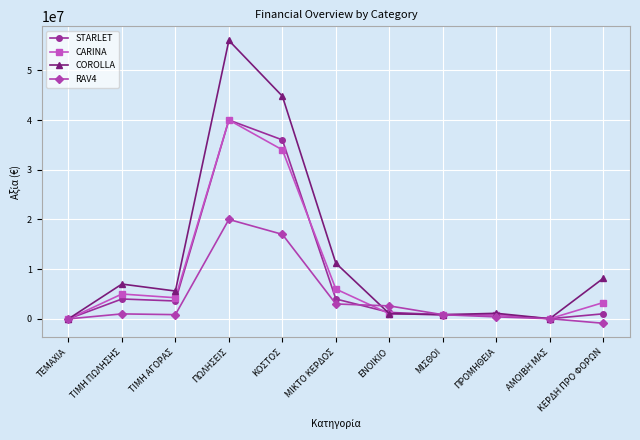

Where is the first local minimum for COROLLA?

ΤΙΜΗ ΑΓΟΡΑΣ